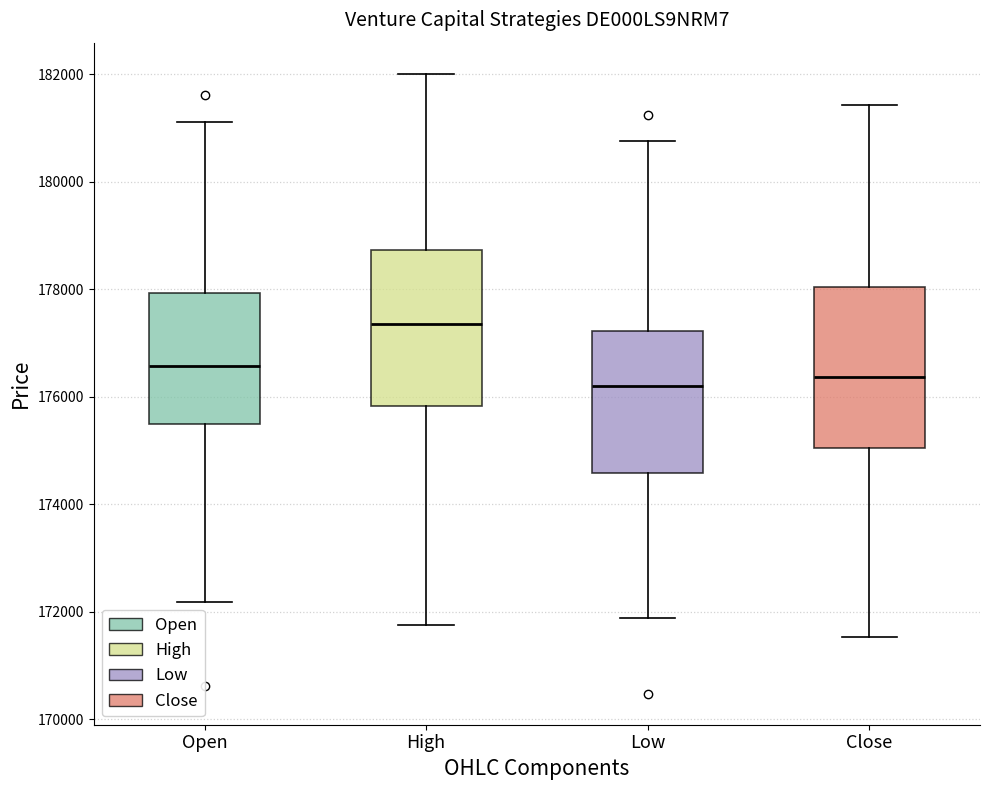

Reading left to right, transcribe this box plot: for each box, give where its median line is, the range the box spans, and where its two whiskers end, as read against the y-axis. The values are not printed on the chart, so give them approximately, as read against the axis.

Open: median 176600, box 175400 to 178000, whiskers 172200 to 181000
High: median 177400, box 175800 to 178800, whiskers 171800 to 182000
Low: median 176200, box 174600 to 177200, whiskers 171800 to 180800
Close: median 176400, box 175000 to 178000, whiskers 171600 to 181400